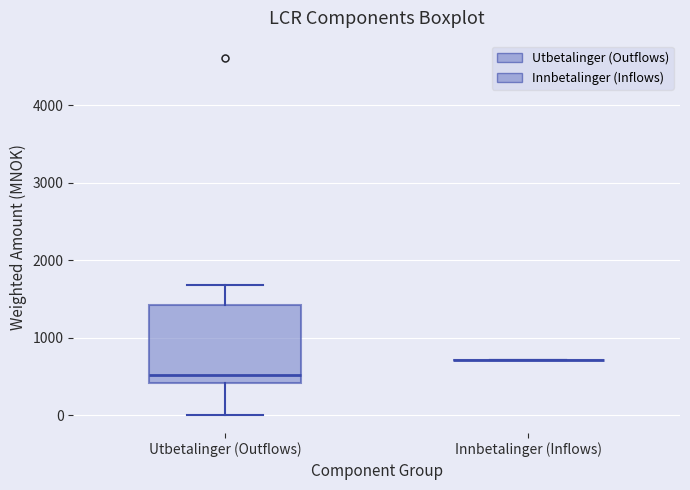

Where is the upper edge of the box for Utbetalinger (Outflows) on the y-axis? The values are not printed on the chart, so give them approximately, as read against the axis.

1400